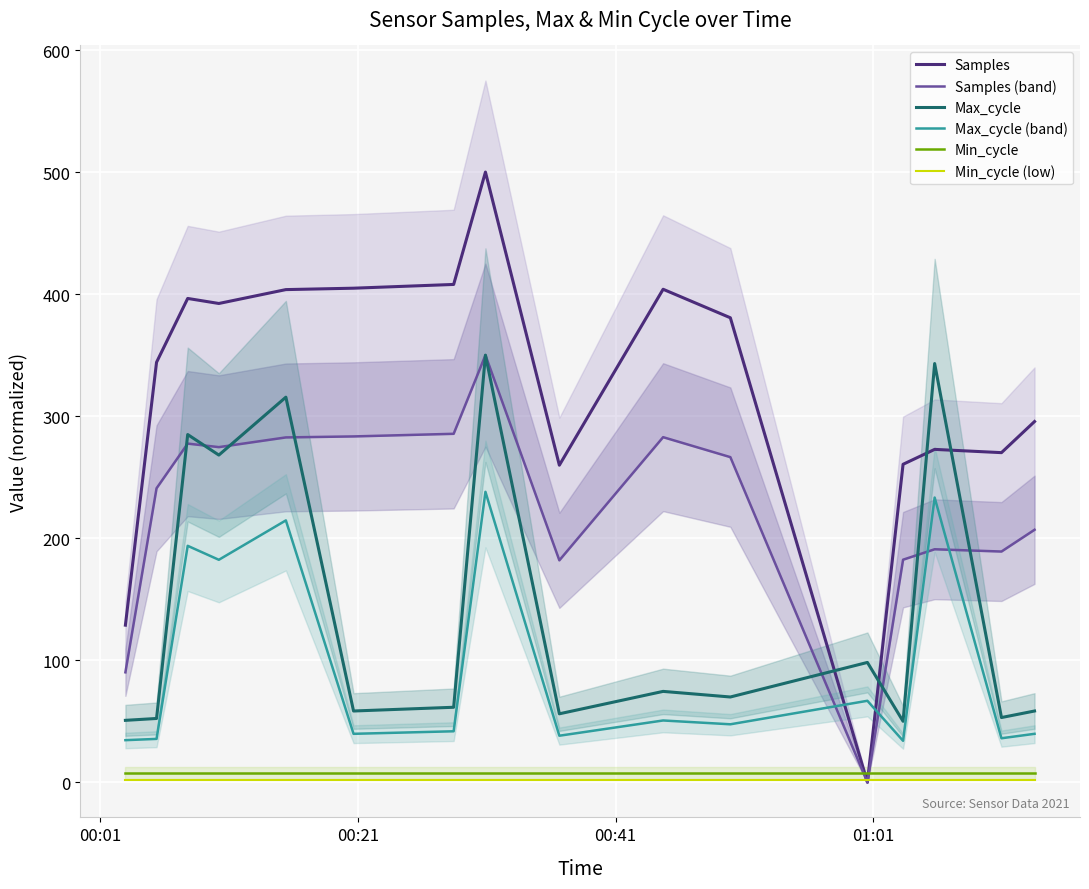

How many series are shown in this chart?

6